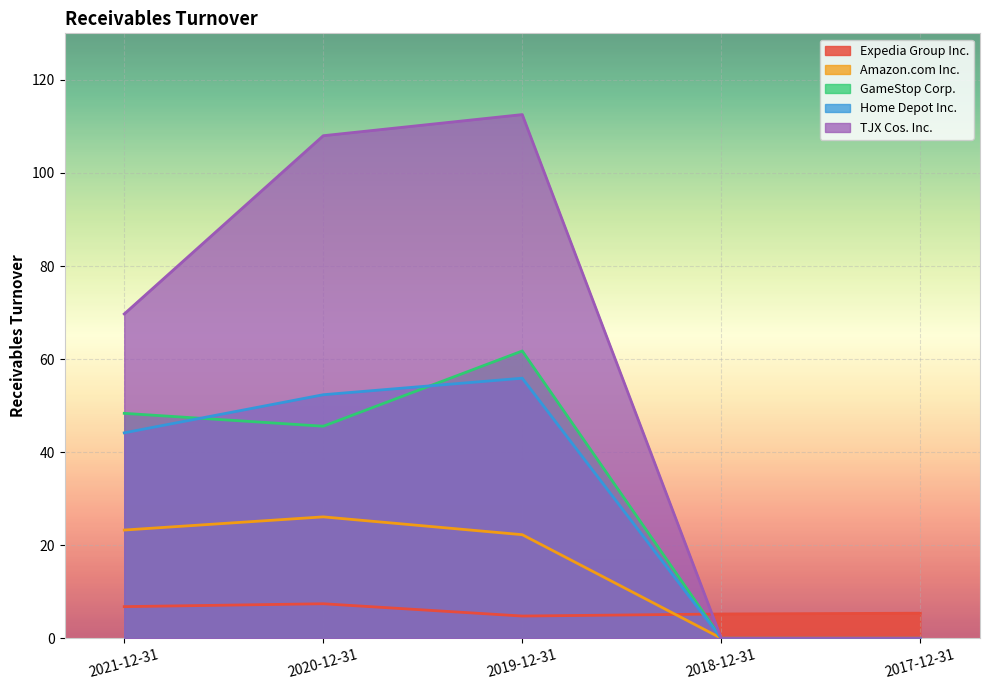

What is the spread (max minus min) of values at 2018-12-31?

5.2